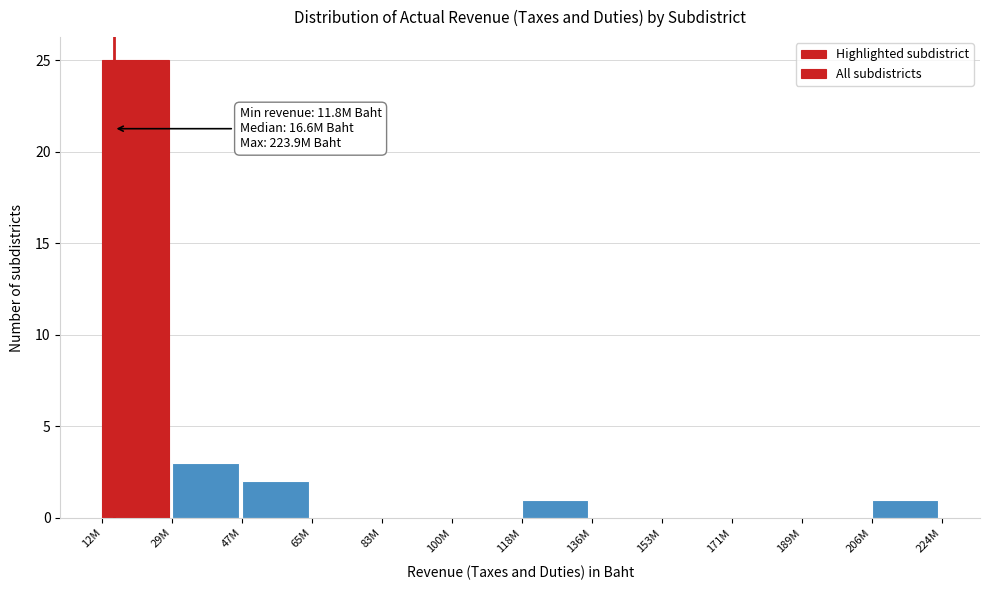

Reading right to left, transcribe all the data shown in this chart.

206M=1	189M=0	171M=0	153M=0	136M=0	118M=1	100M=0	83M=0	65M=0	47M=2	29M=3	12M=25